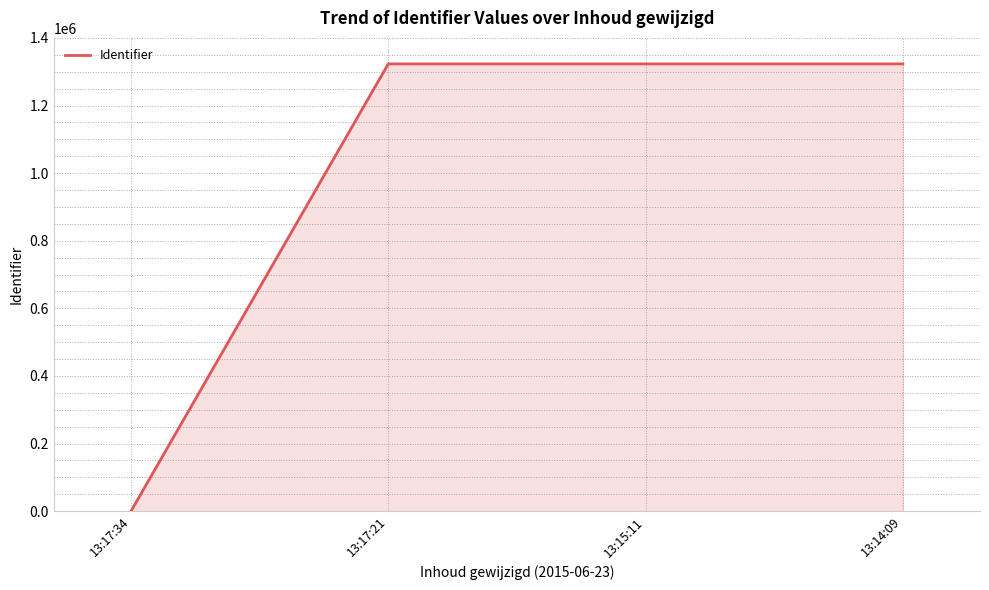

Is it true that the value at 13:15:11 is 1323073?

True